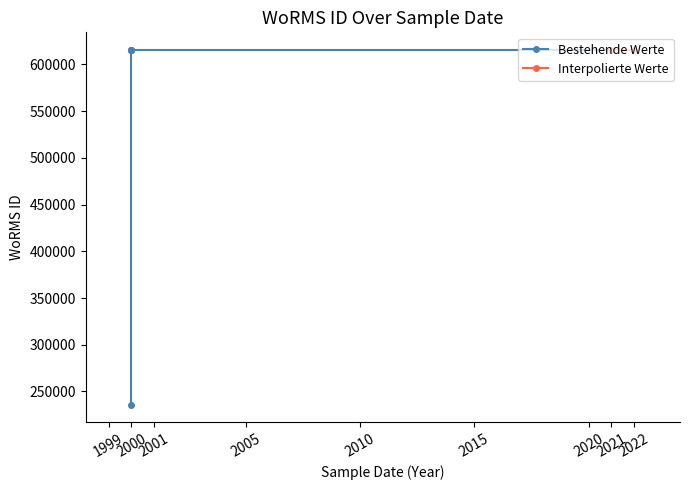

Which category has the lowest value across all series?

2000